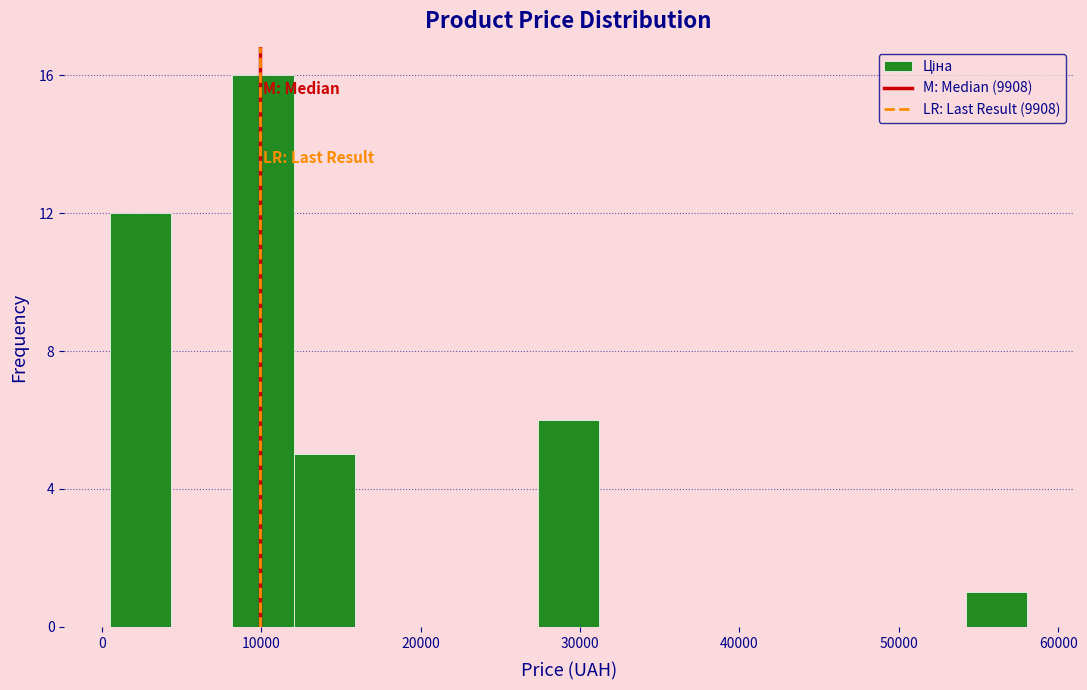

Around what value on the x-axis is the tallest bar? Give the approximate position of its centre, as read against the axis.

10000